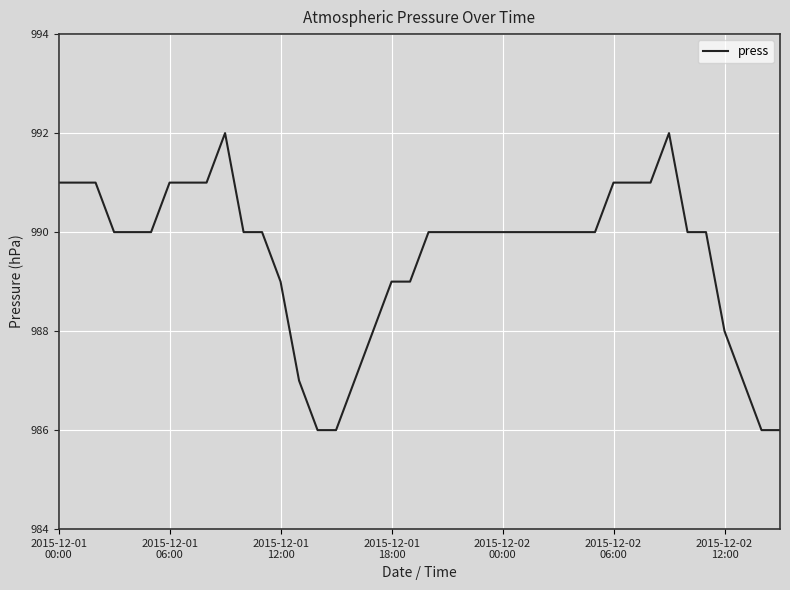

What is the difference between the maximum and minimum values?

6